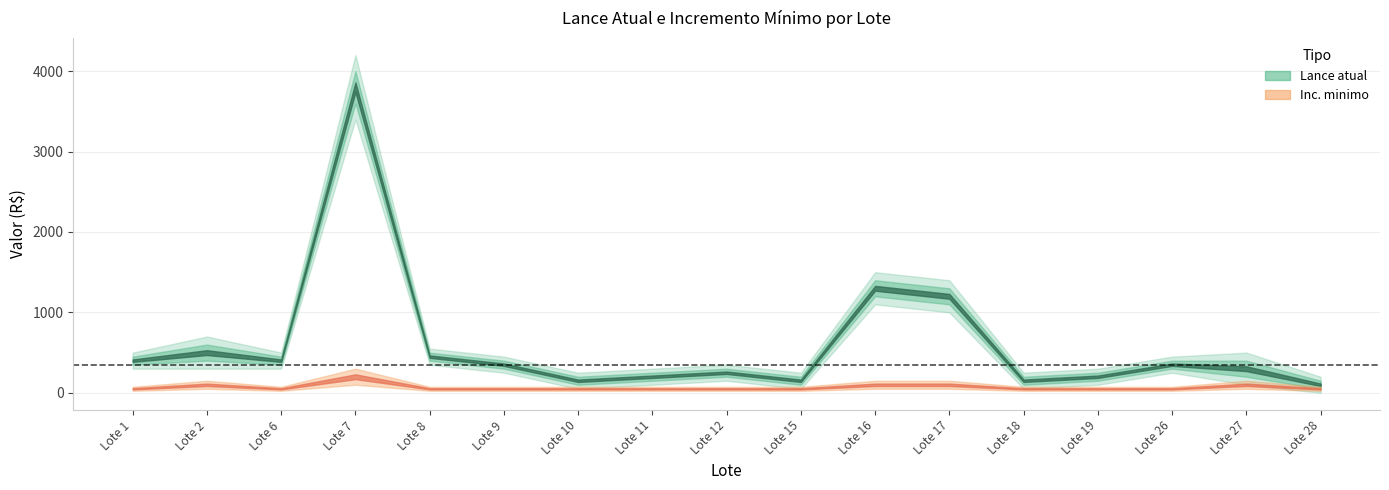

What is the difference between the maximum and minimum values in the Lance atual series?

3700